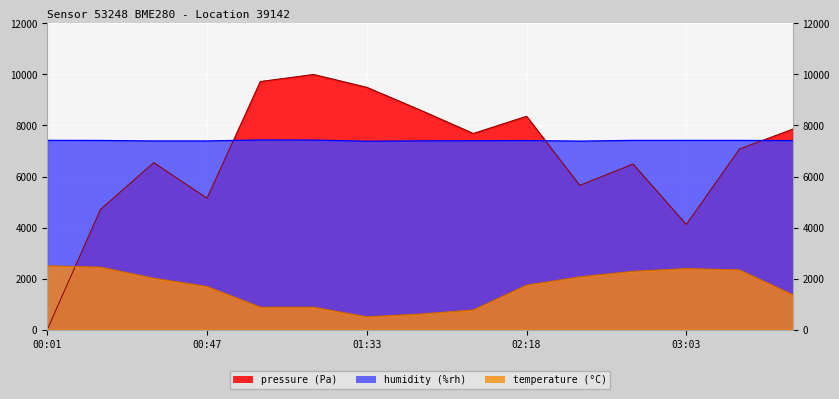

The value of temperature at 02:03 is 522.0. True or false?

False